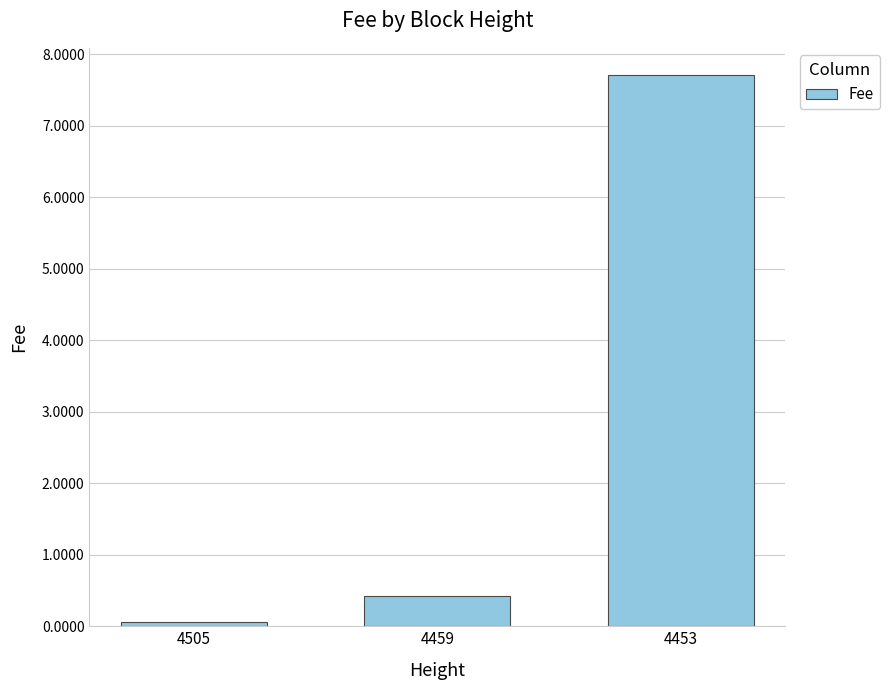

Reading left to right, what are all the values shown in this chart?

0.1	0.4	7.7